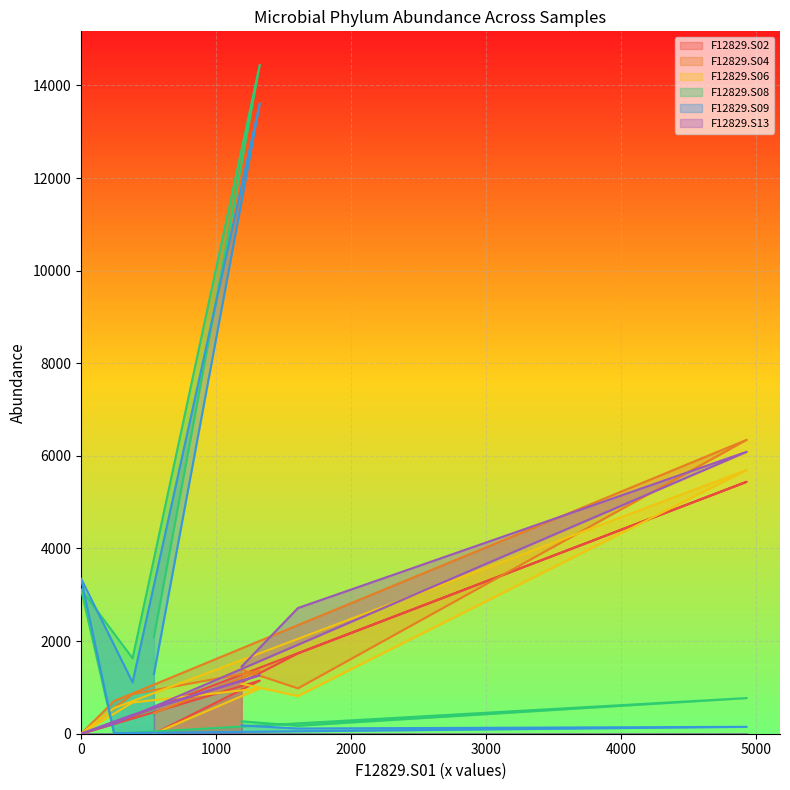

How many lines are shown in the chart?

6